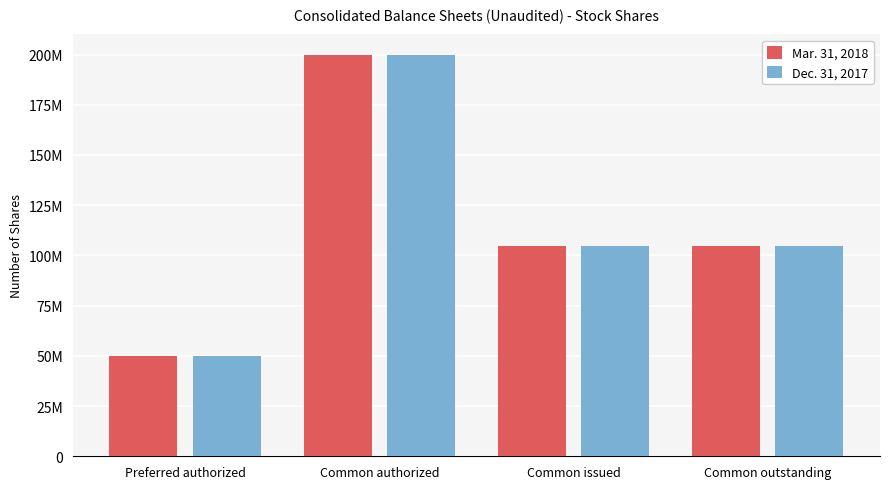

What is the label of the 4th bar from the left?

Common outstanding